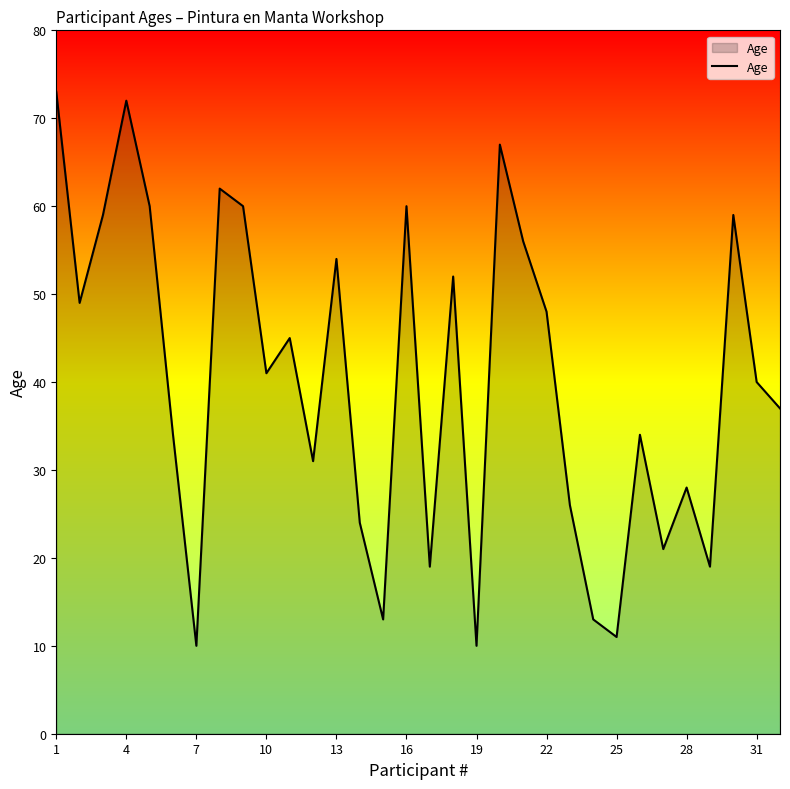

What is the minimum value shown in the chart?

10